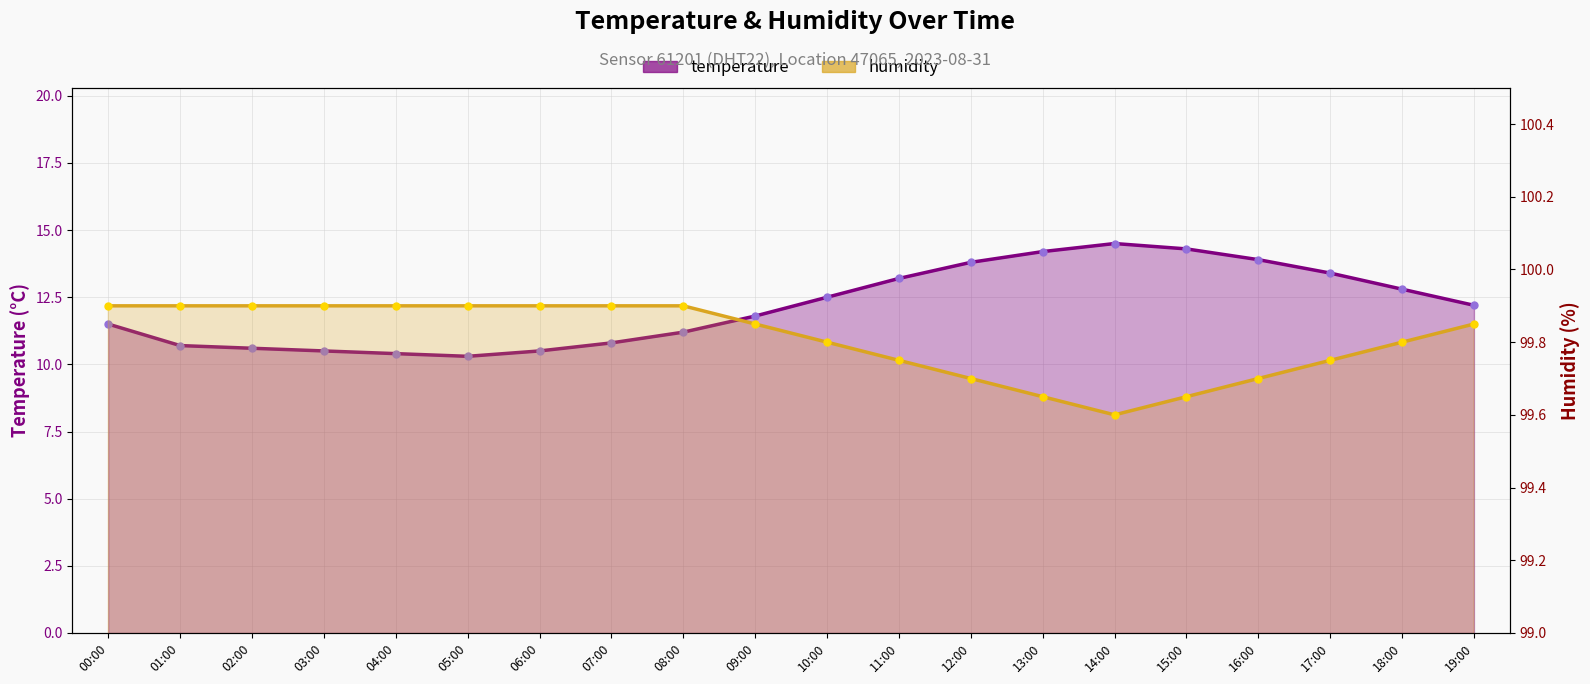

Which series has the largest total across all categories?

humidity